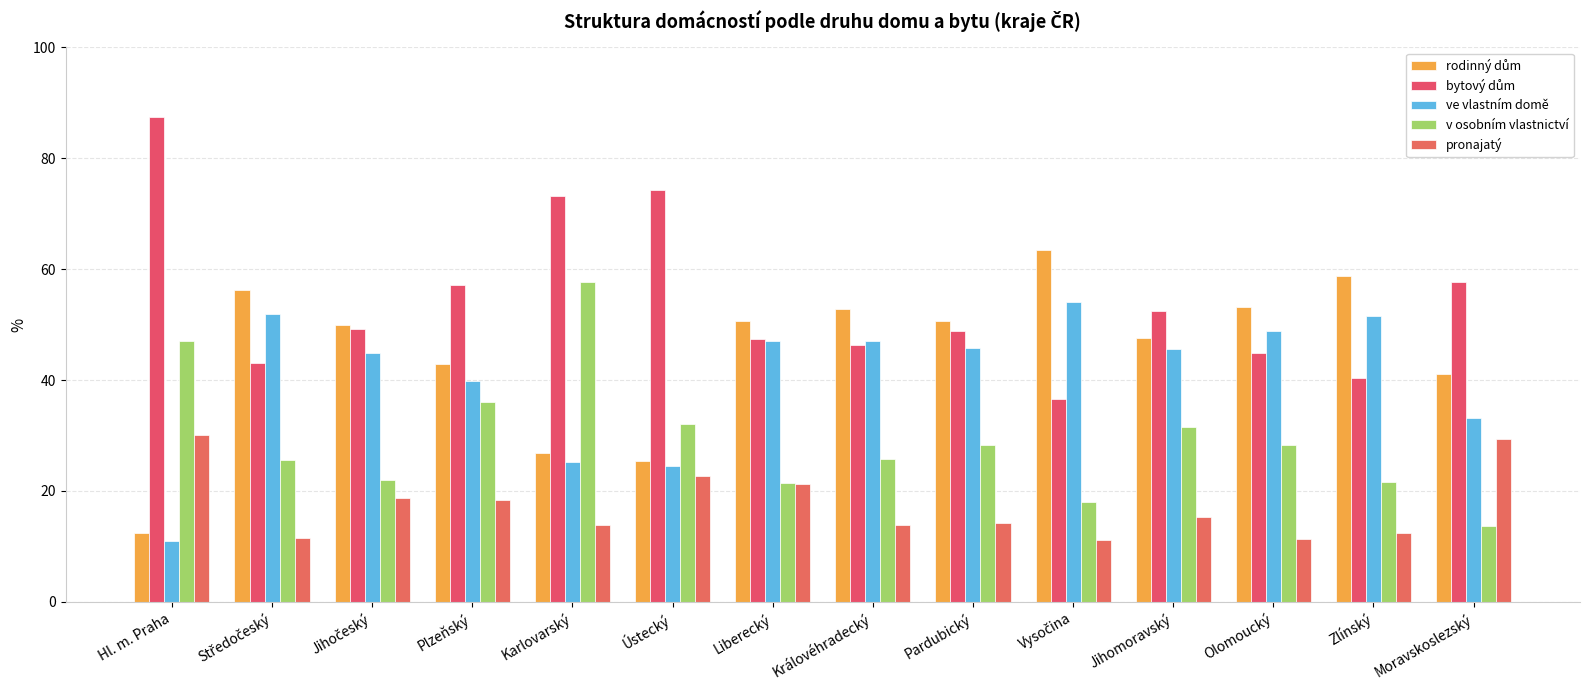

What is the value of the bytový dům bar at the 1st from the left?

87.4